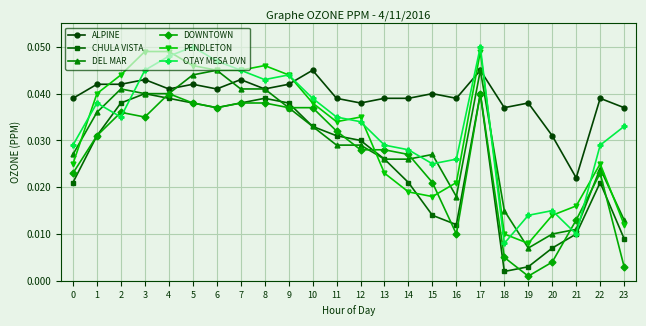

How many lines are shown in the chart?

6